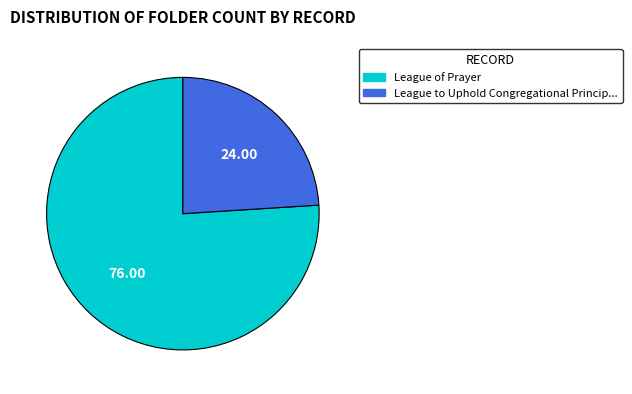

Rank the categories by value from lowest to highest.

League to Uphold Congregational Princip..., League of Prayer